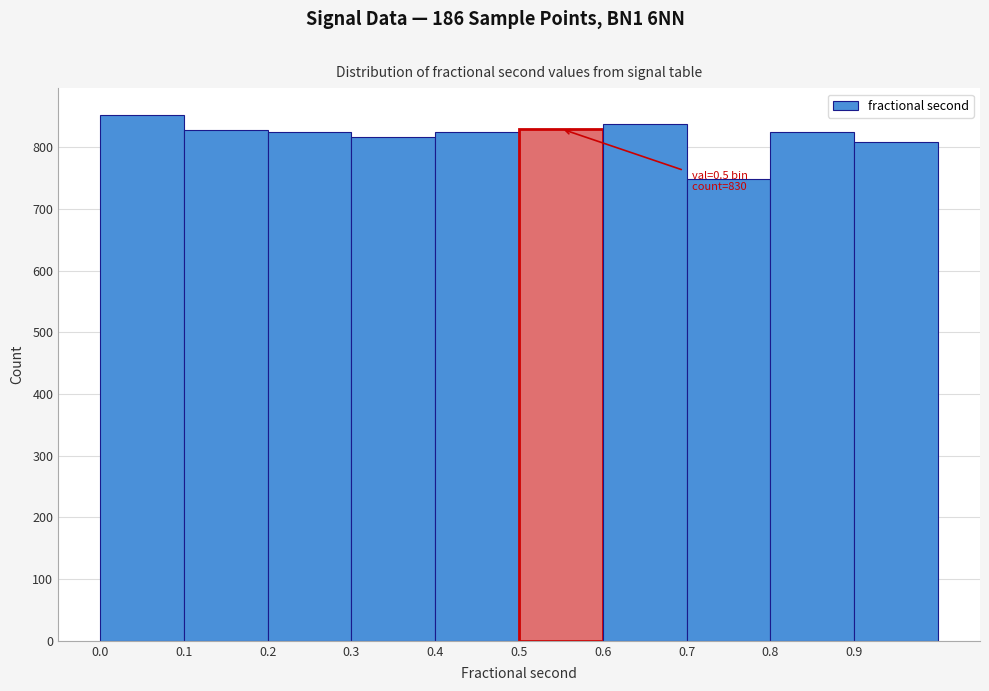

Which range on the x-axis has the tallest bar?

0.0 to 0.1